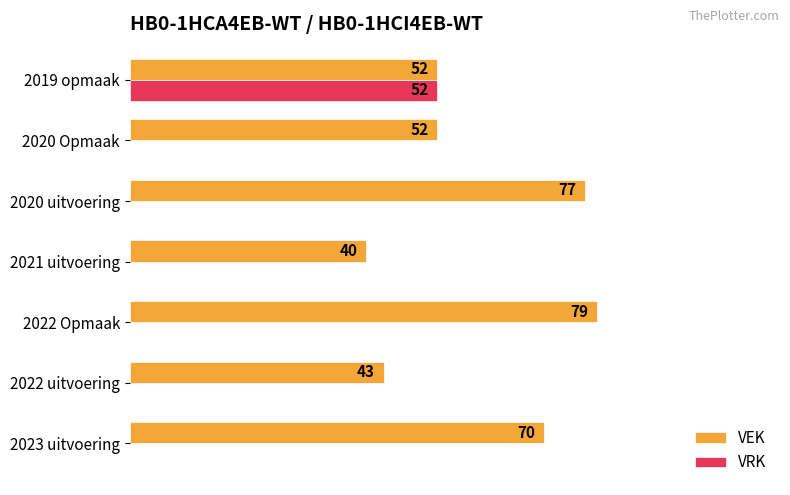

Which series changed the most between 2022 uitvoering and 2021 uitvoering?

VEK